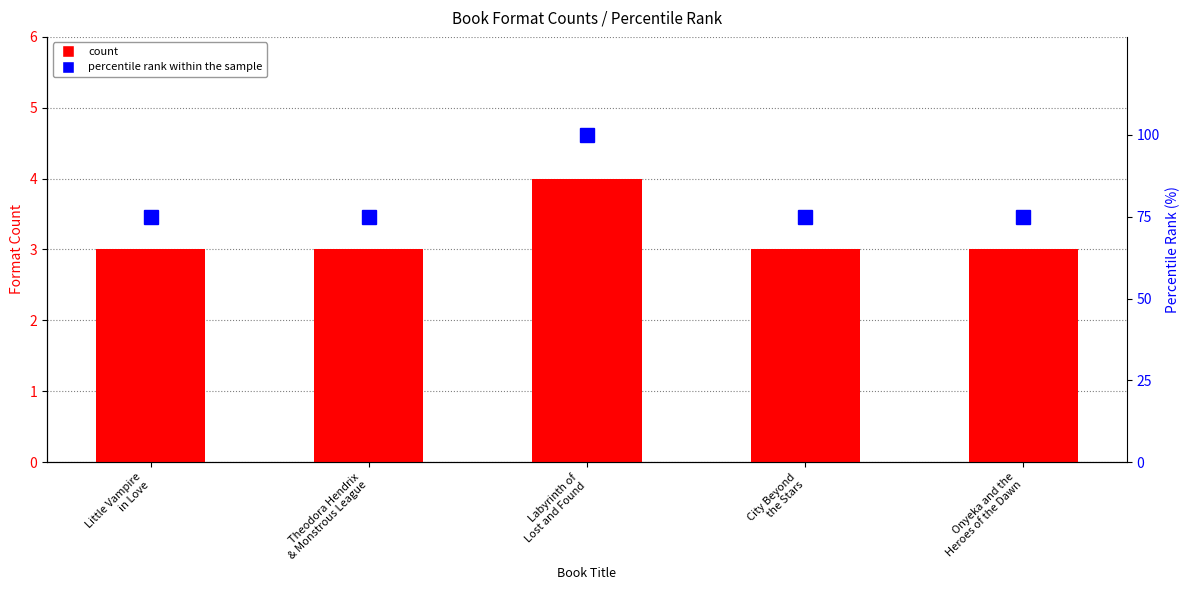

What is the difference between the maximum and minimum values in the count series?

1